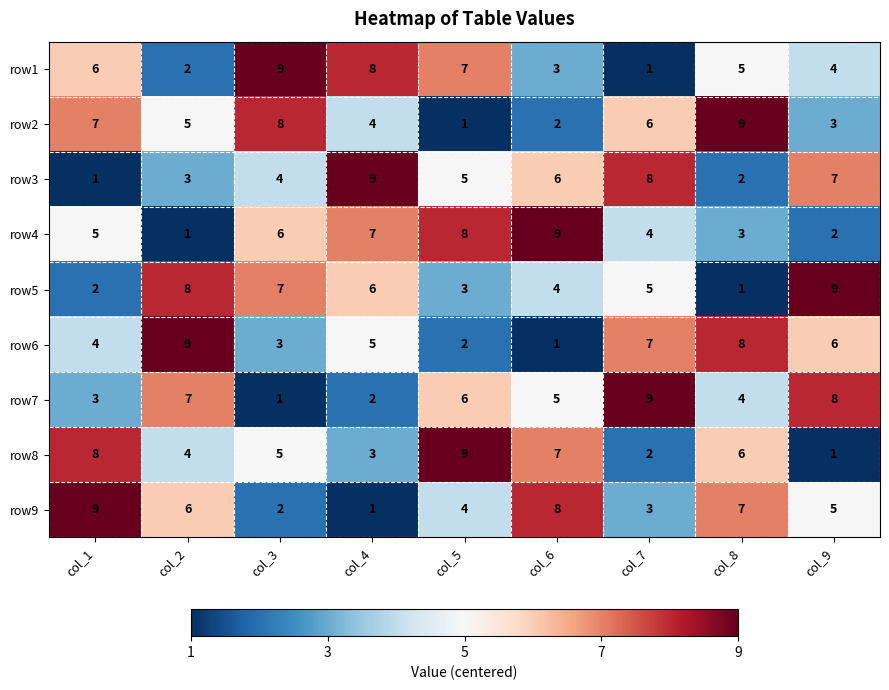

Where is row5 nearest to the value 5?

col_7